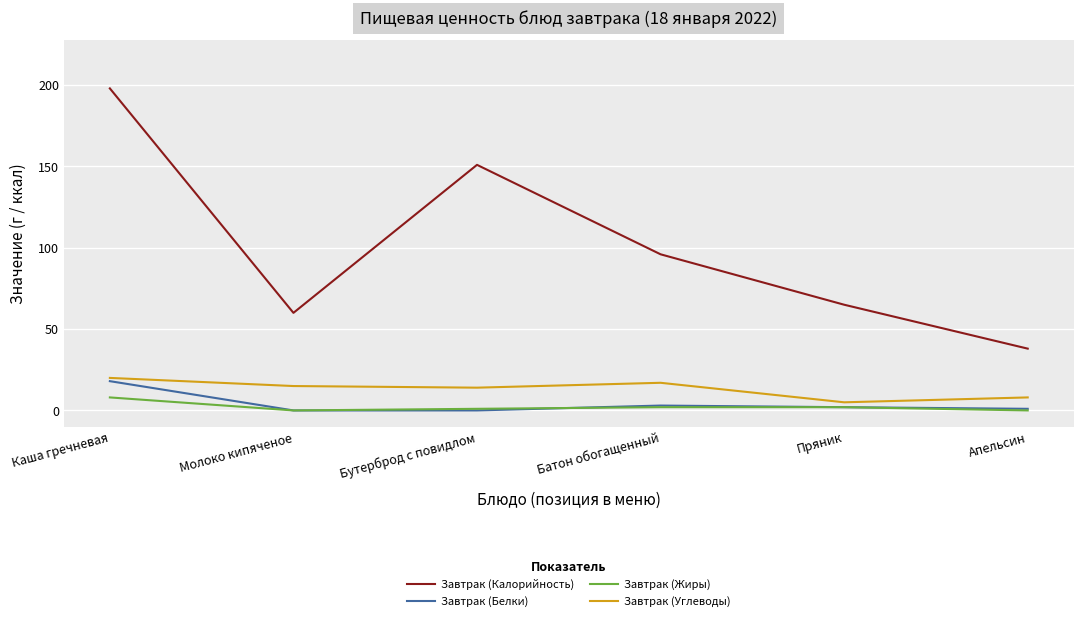

How many series are shown in this chart?

4